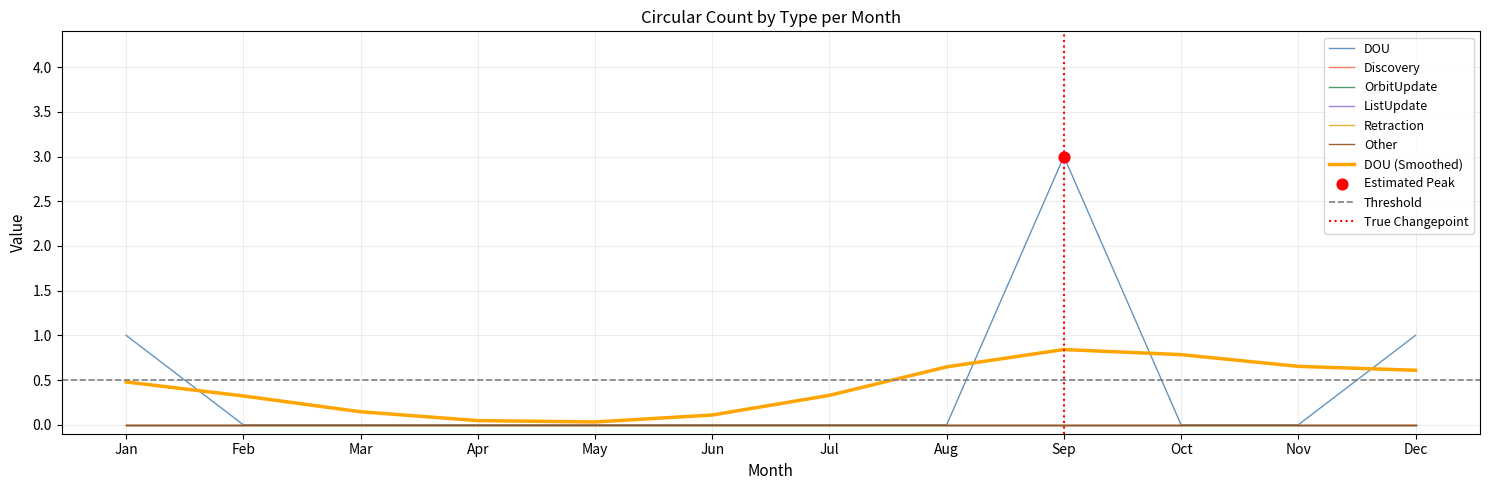

Which series has the widest spread of Y values?

DOU